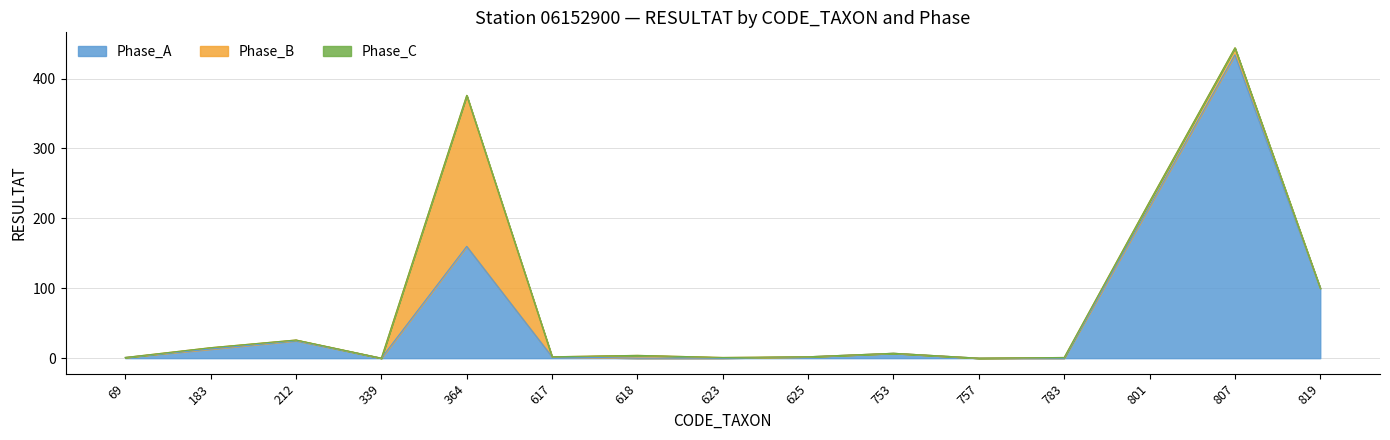

What is the sum of the Phase_A values at 69 and 618?

1